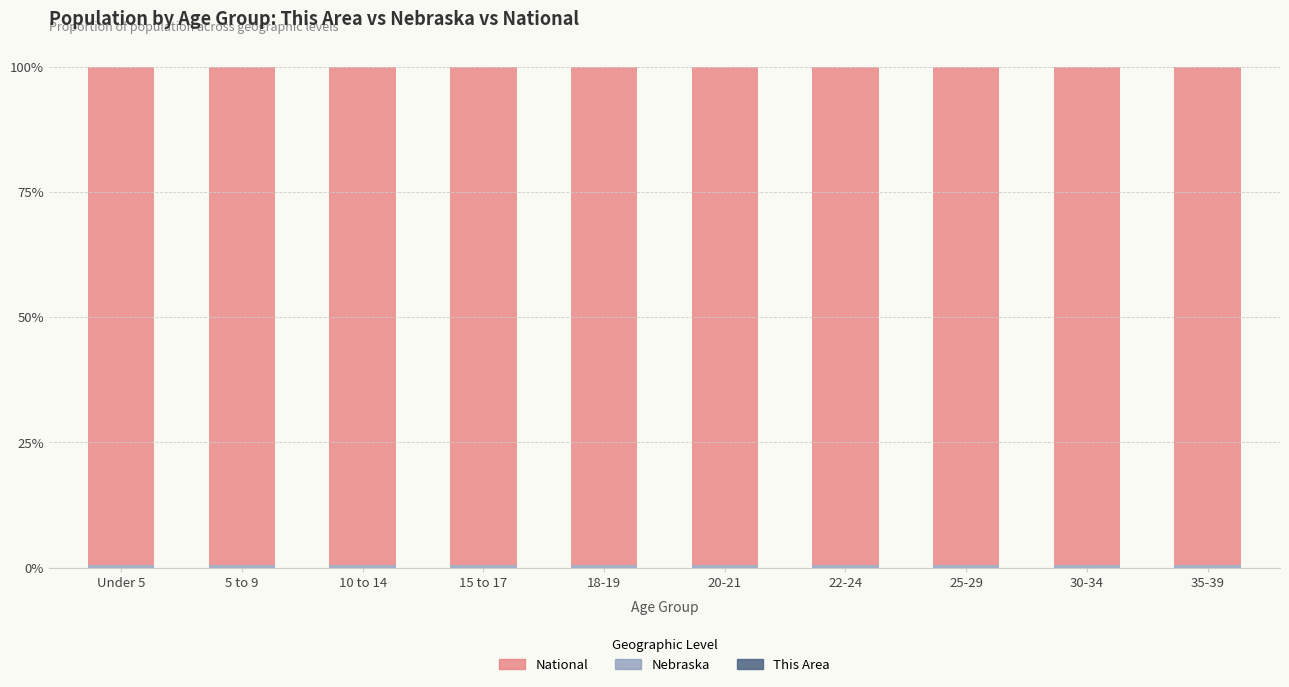

List the labels in order of Nebraska value, largest first.

Under 5, 5 to 9, 35-39, 30-34, 22-24, 20-21, 10 to 14, 25-29, 15 to 17, 18-19